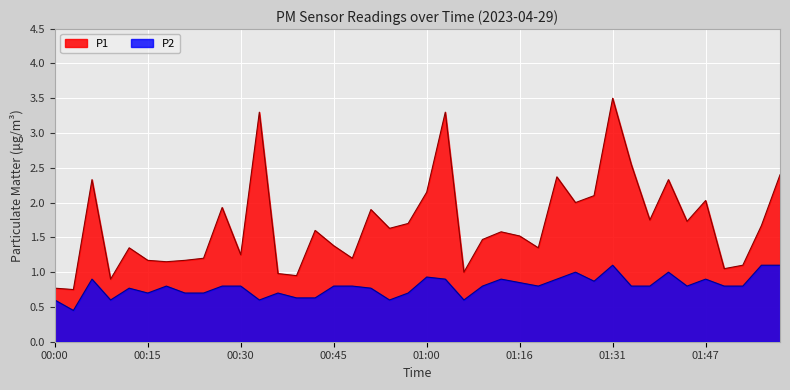

In P1, how many points are higher than both neighbors (excluding endpoints)?

12